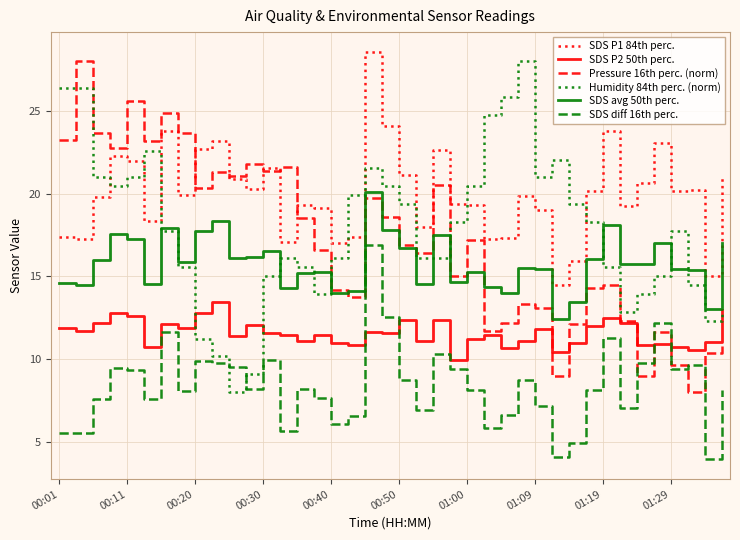

What is the smallest value displayed?

4.0